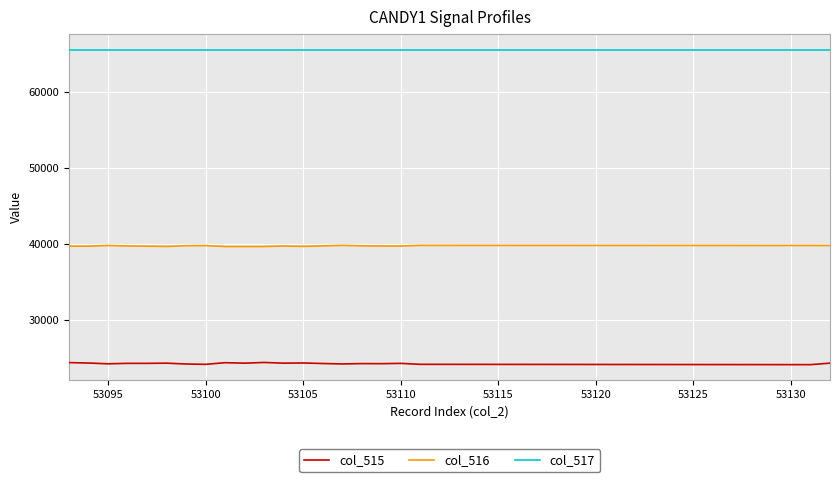

List the series in order of their overall mean, highest first.

col_517, col_516, col_515